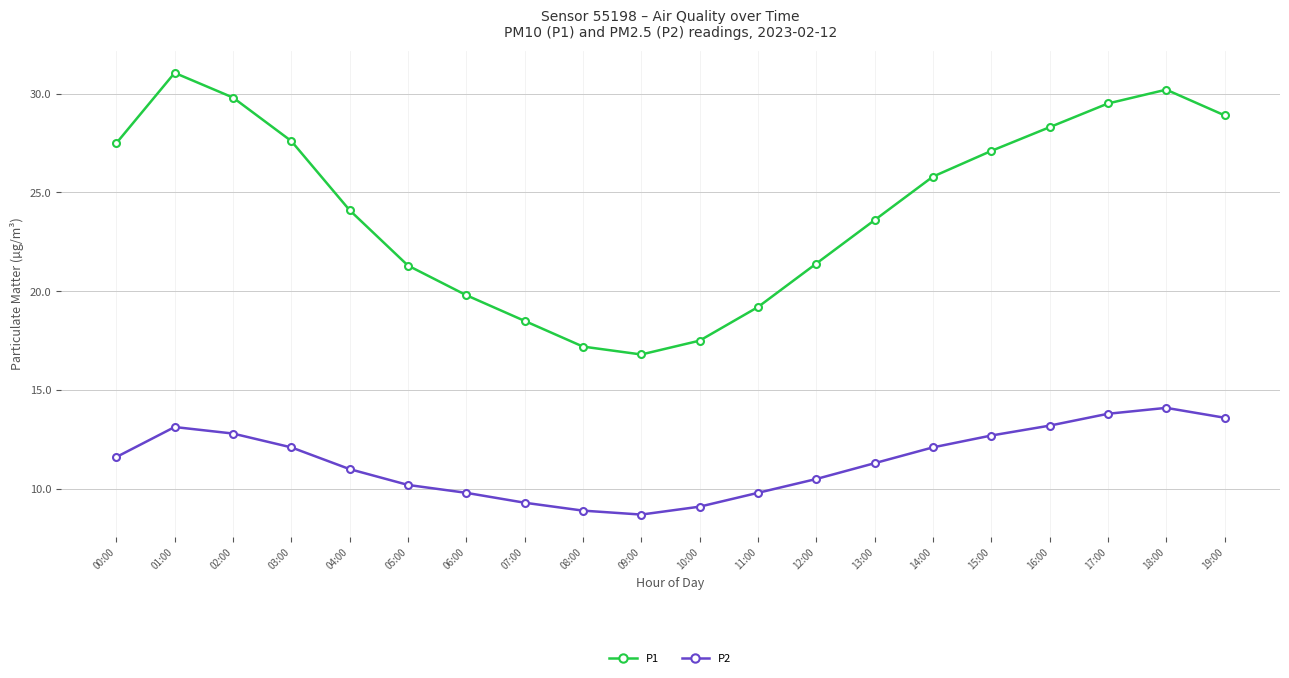

True or false: P2 and P1 cross at least once.

False